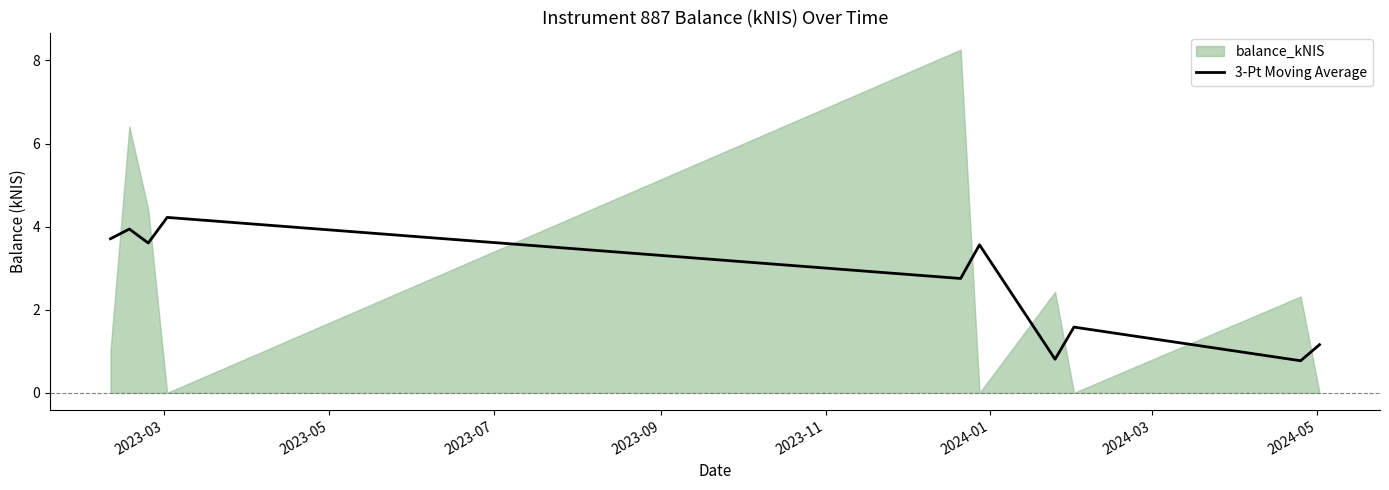

What is the highest value of the 3-Pt Moving Average series?

4.2